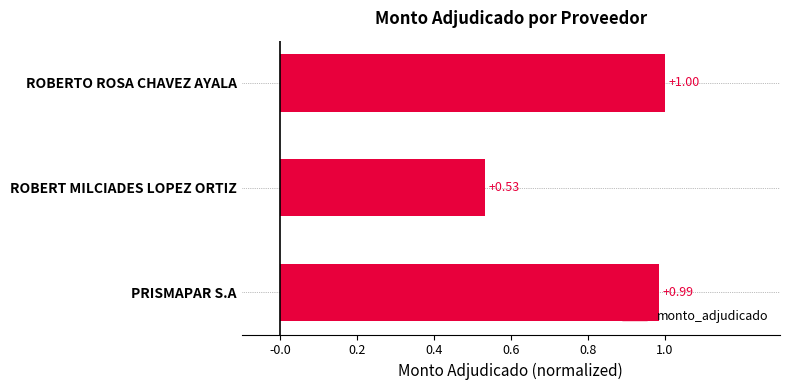

What is the average value?

0.8